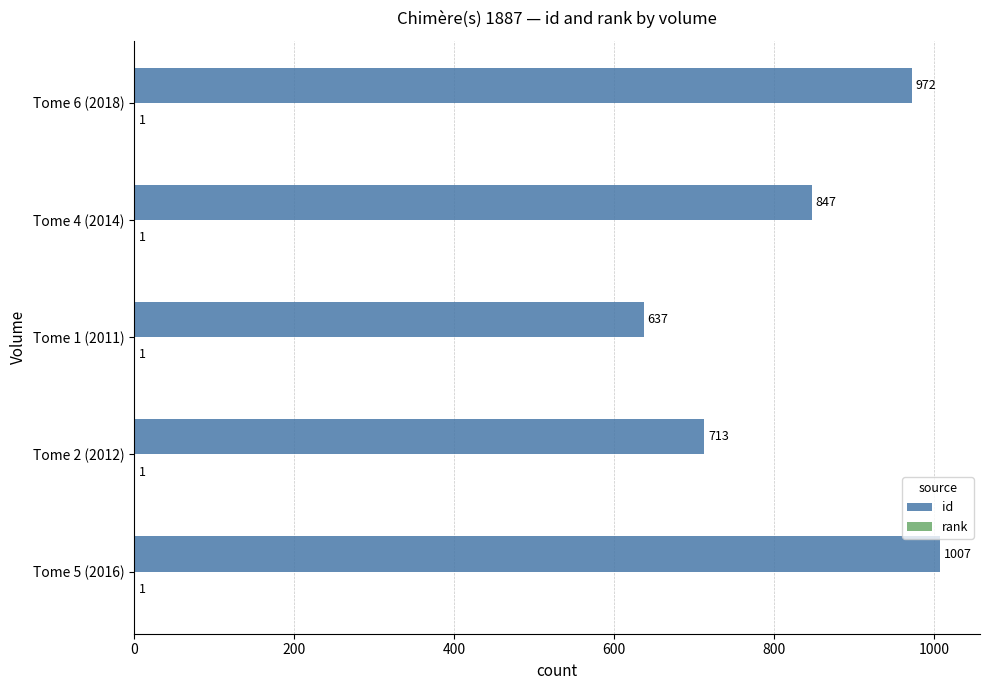

Is it true that id equals 847 at Tome 4 (2014)?

True